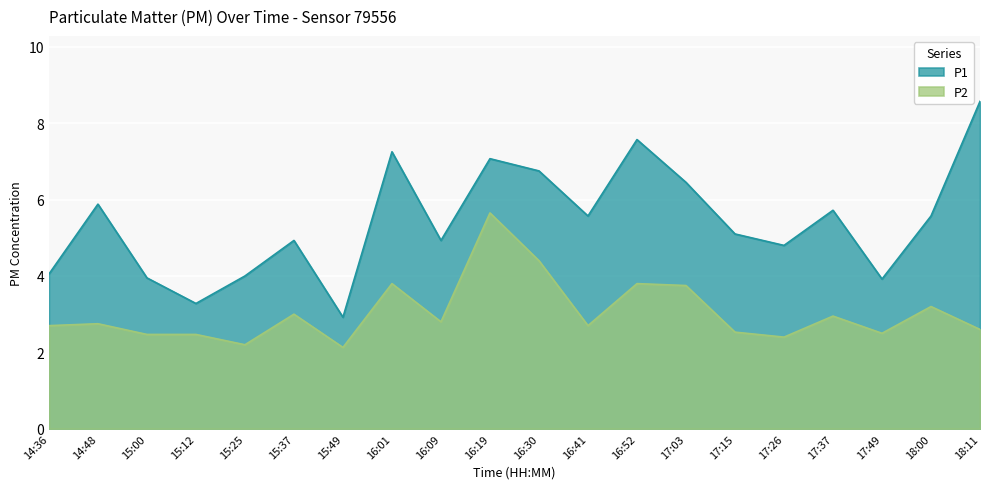

What position from the right is 14:48?

19